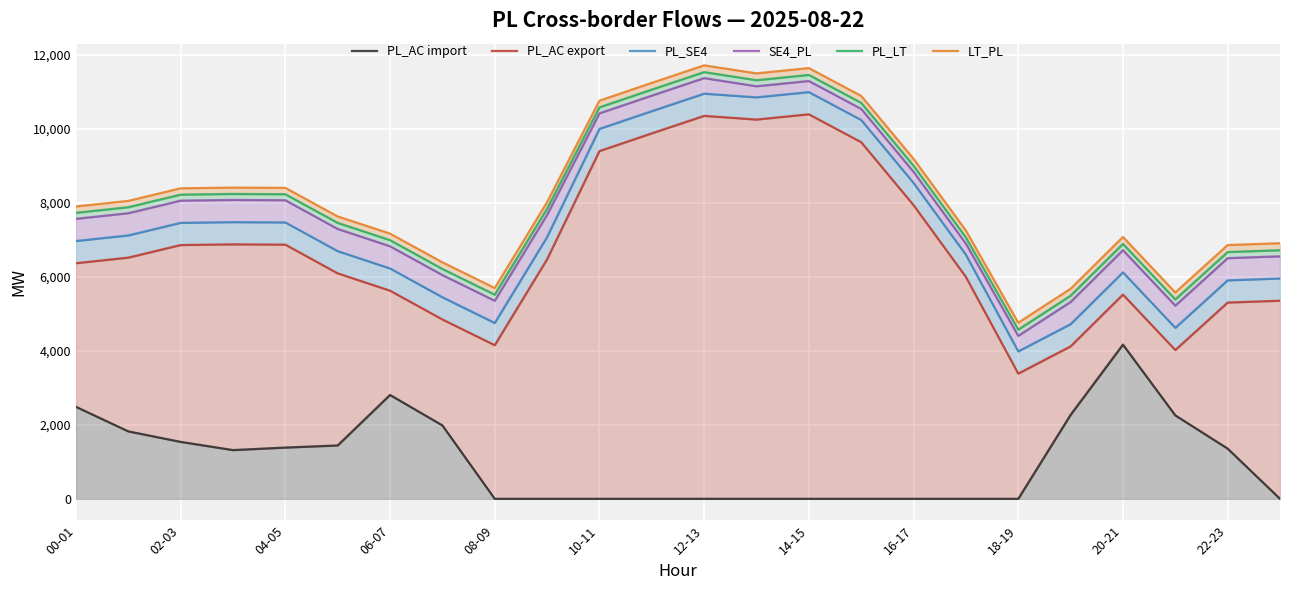

Reading left to right, what are all the values shown in this chart?

PL_AC import: 2486	1823	1539	1317	1385	1442	2807	1984	0	0	0	0	0	0	0	0	0	0	0	2269	4167	2255	1357	0
PL_AC export: 6367	6518	6858	6877	6869	6093	5625	4847	4152	6474	9397	9876	10349	10249	10391	9637	7936	5996	3384	4120	5520	4021	5304	5354
PL_SE4: 6967	7118	7458	7477	7469	6693	6225	5447	4752	7074	9997	10476	10949	10849	10991	10237	8536	6596	3984	4720	6120	4621	5904	5954
SE4_PL: 7567	7718	8058	8077	8069	7293	6825	6047	5352	7674	10417	10896	11369	11149	11291	10537	8836	6896	4404	5320	6720	5221	6504	6554
PL_LT: 7729	7880	8220	8239	8231	7457	6990	6212	5517	7838	10579	11058	11531	11312	11455	10701	9001	7062	4571	5489	6889	5388	6669	6718
LT_PL: 7901	8051	8391	8410	8403	7631	7167	6391	5697	8018	10759	11240	11714	11497	11640	10888	9188	7250	4759	5677	7077	5577	6858	6907